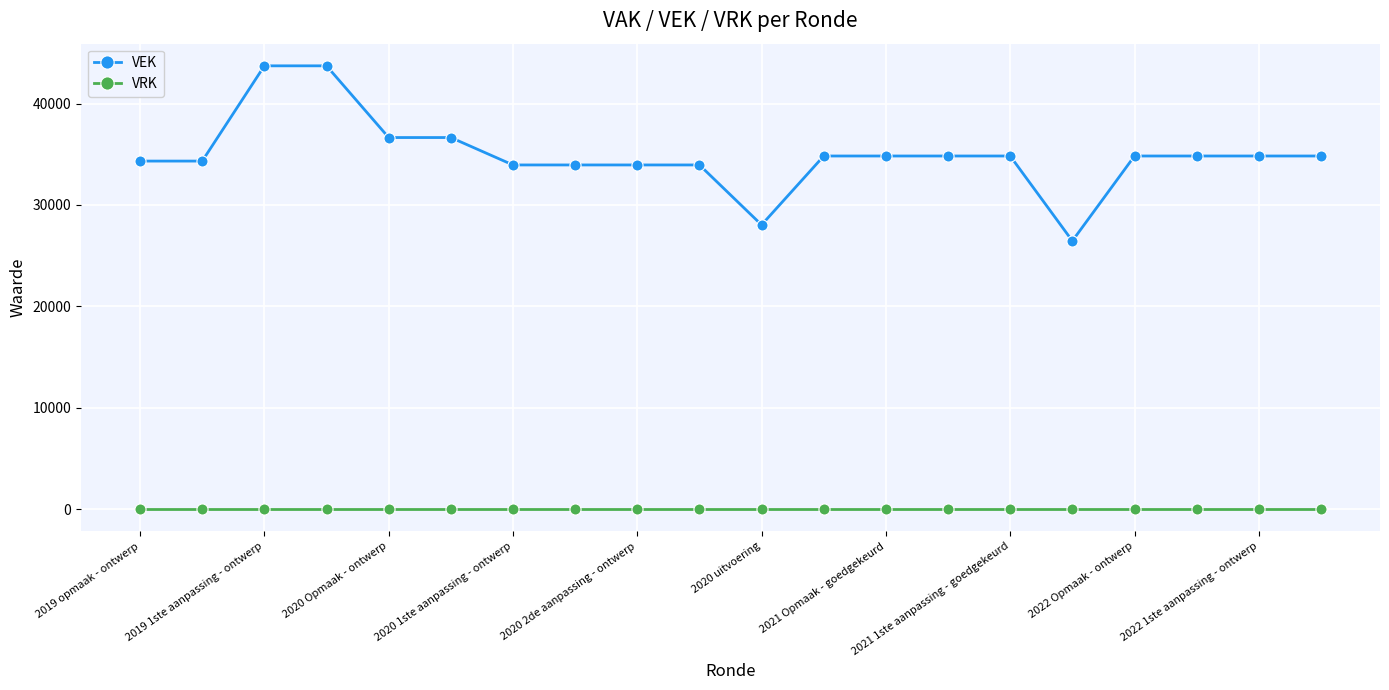

Rank the series by their maximum value, from lowest to highest.

VRK, VEK